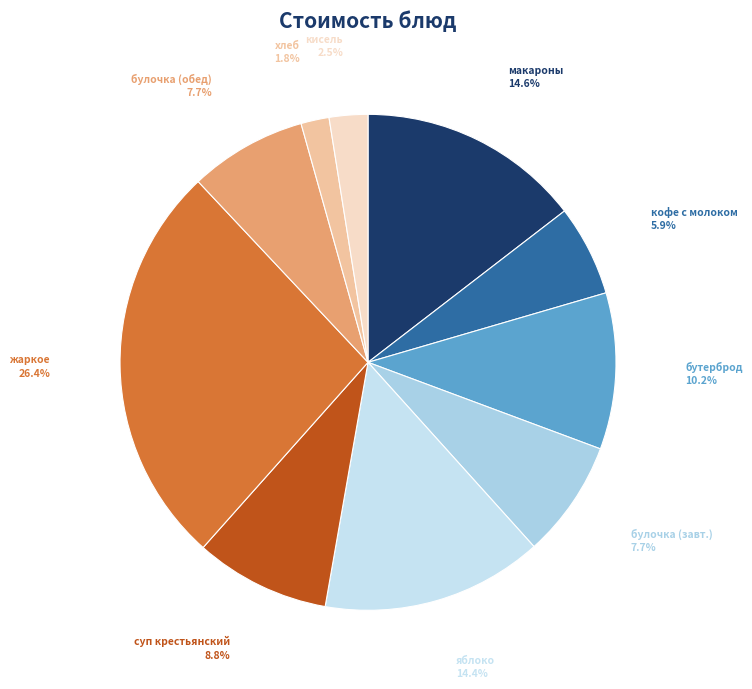

Count the number of slices in the pie.

10